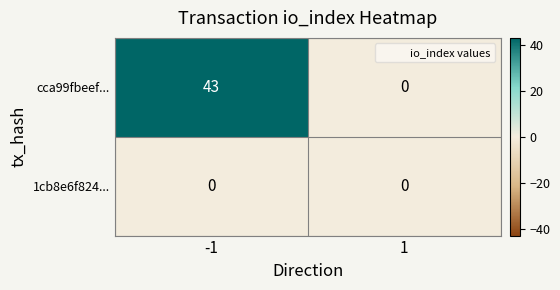

Reading left to right, extract all data points from this chart.

cca99fbeef...: -1=43	1=0
1cb8e6f824...: -1=0	1=0